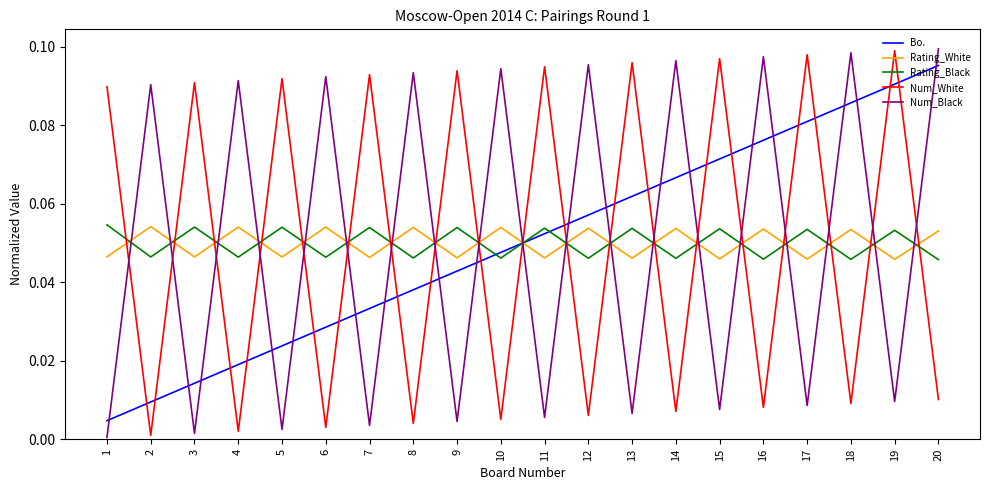

Does the chart have visible grid lines?

No